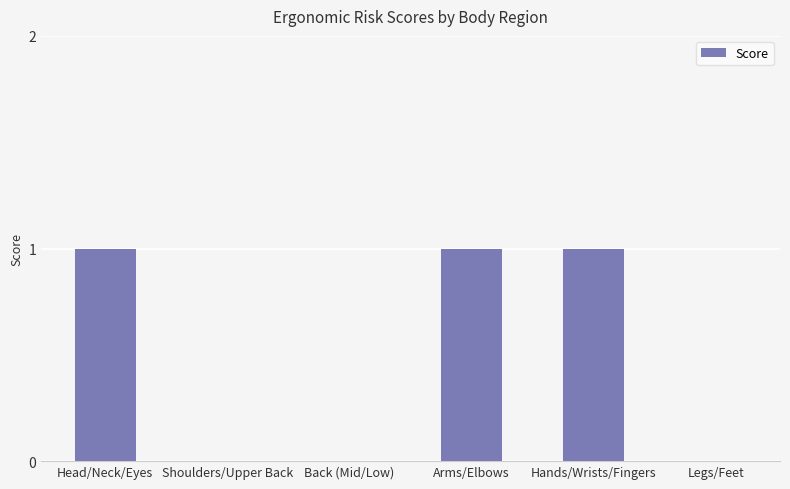

Between Hands/Wrists/Fingers and Shoulders/Upper Back, which is larger?

Hands/Wrists/Fingers